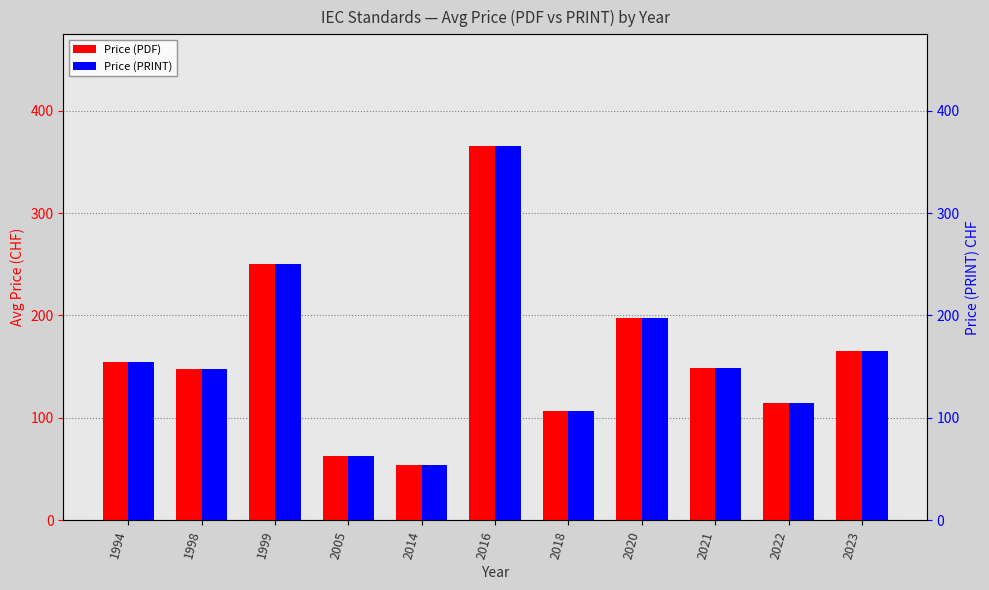

At which label is Price (PRINT) closest to 209?

2020